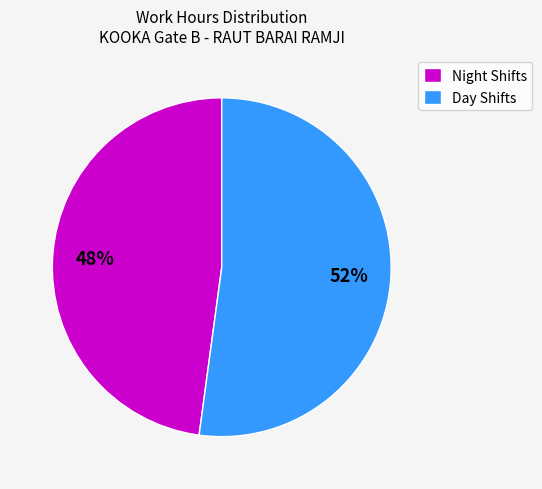

Is the sum of Night Shifts and Day Shifts greater than half?

Yes